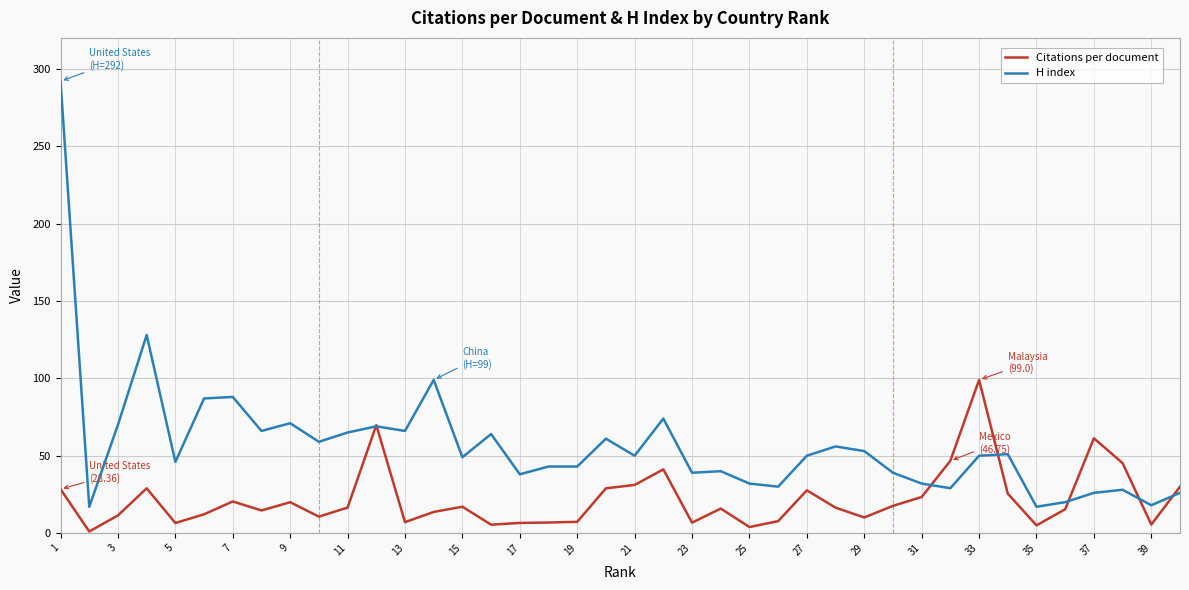

What is the highest value of the Citations per document series?

99.0